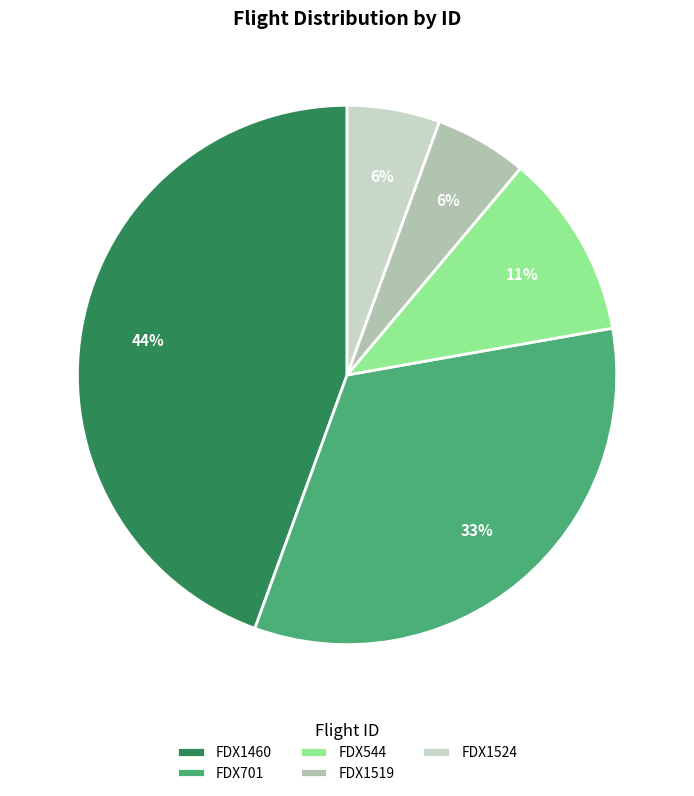

Does FDX1524 represent more than half of the total?

No